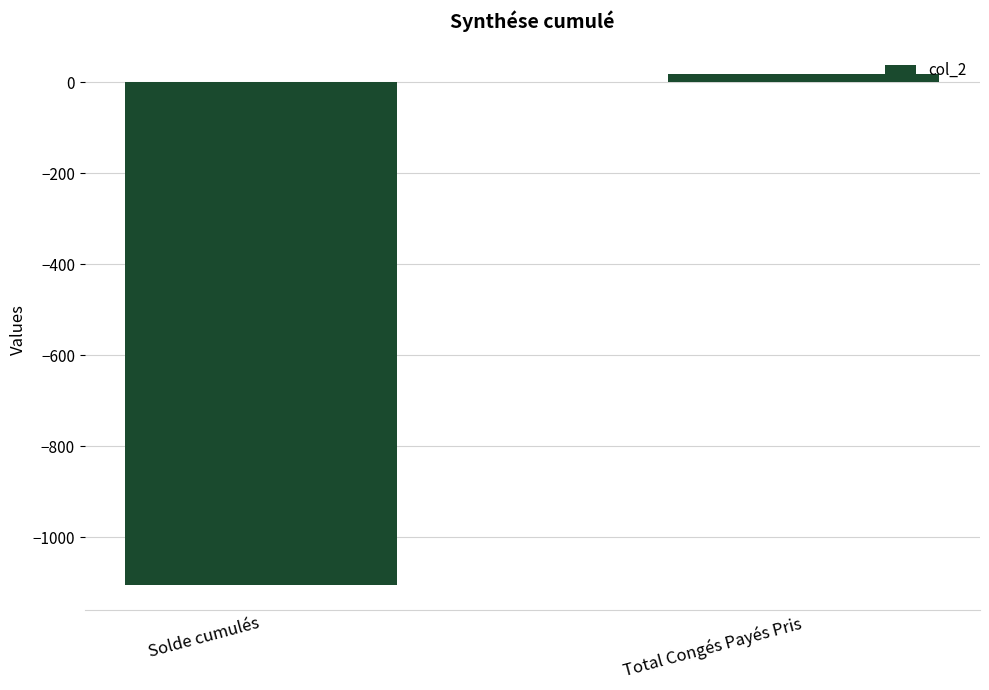

Does the chart contain any negative values?

Yes